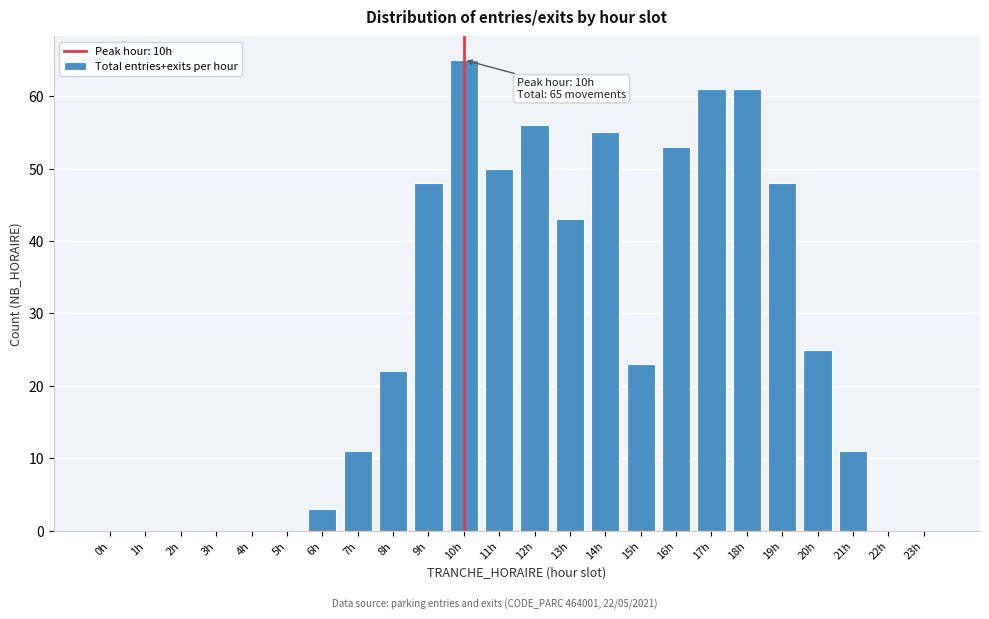

Reading right to left, extract all data points from this chart.

23h=0	22h=0	21h=11	20h=25	19h=48	18h=61	17h=61	16h=53	15h=23	14h=55	13h=43	12h=56	11h=50	10h=65	9h=48	8h=22	7h=11	6h=3	5h=0	4h=0	3h=0	2h=0	1h=0	0h=0